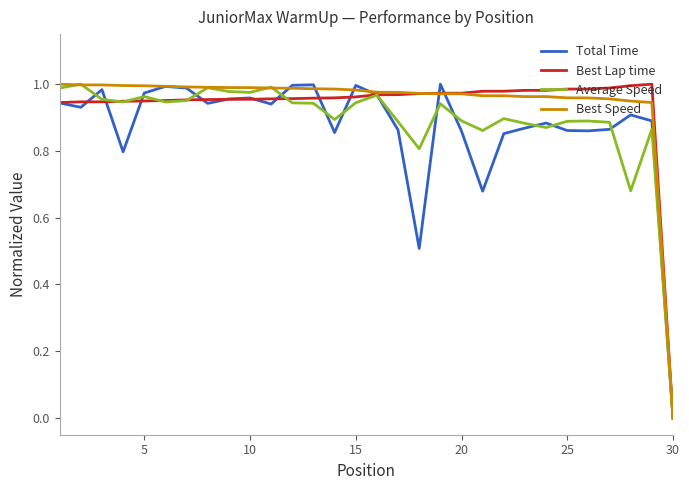

Which category has the lowest value in the Best Lap time series?

30